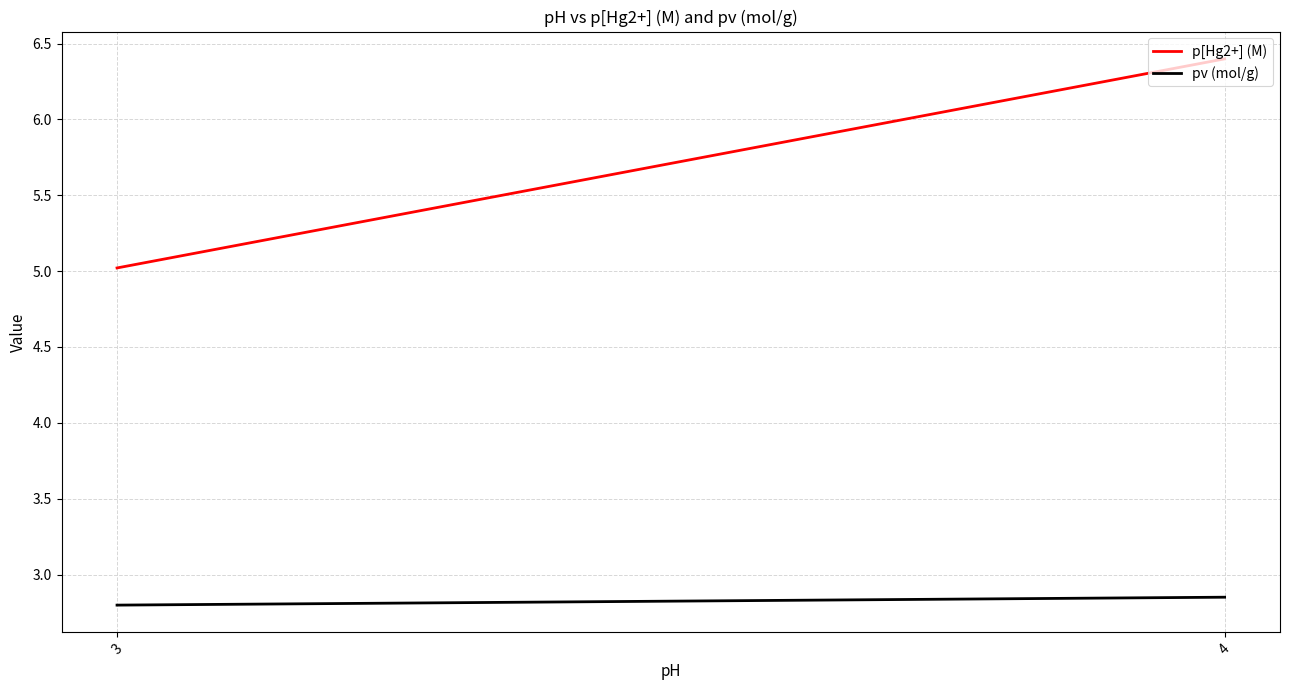

List the series in order of their overall mean, lowest first.

pv (mol/g), p[Hg2+] (M)